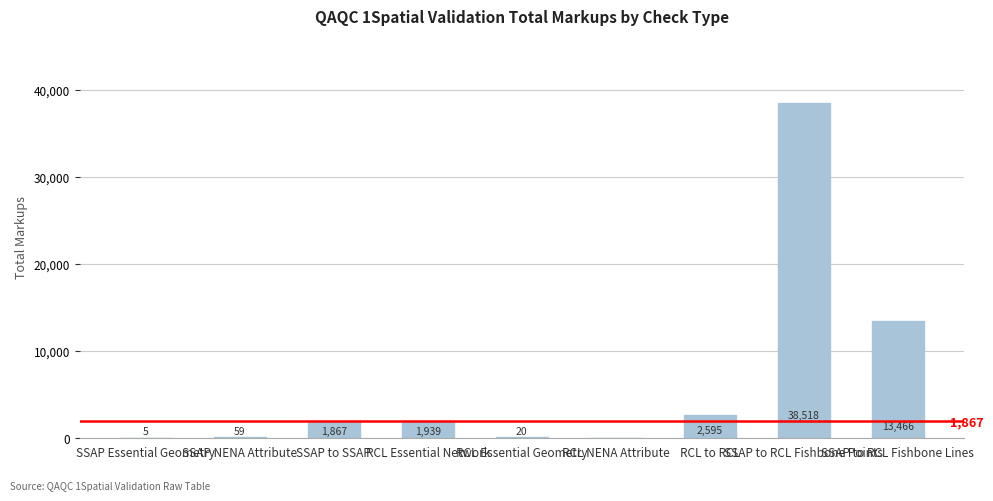

What is the approximate value at SSAP NENA Attribute?

59